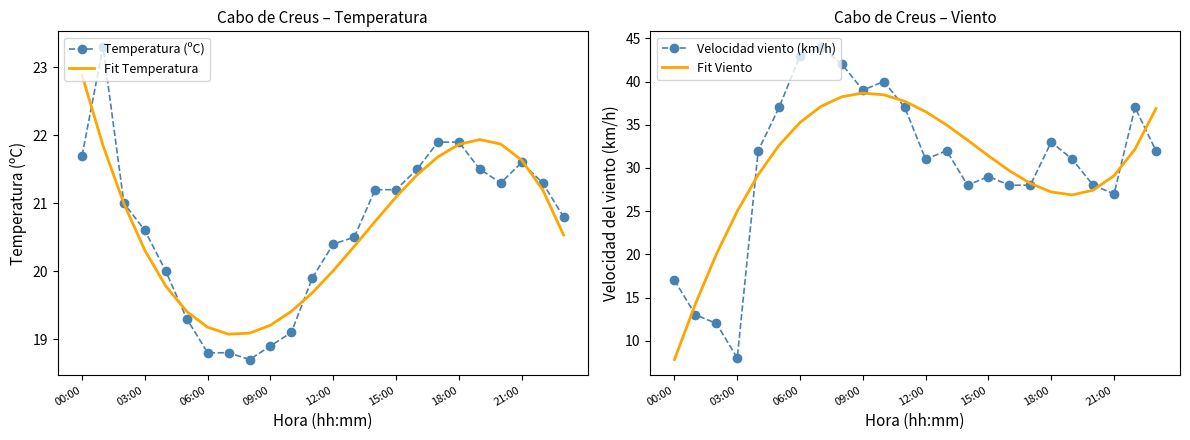

What is the difference between the second highest and second lowest values in the Temperatura (ºC) series?

3.1